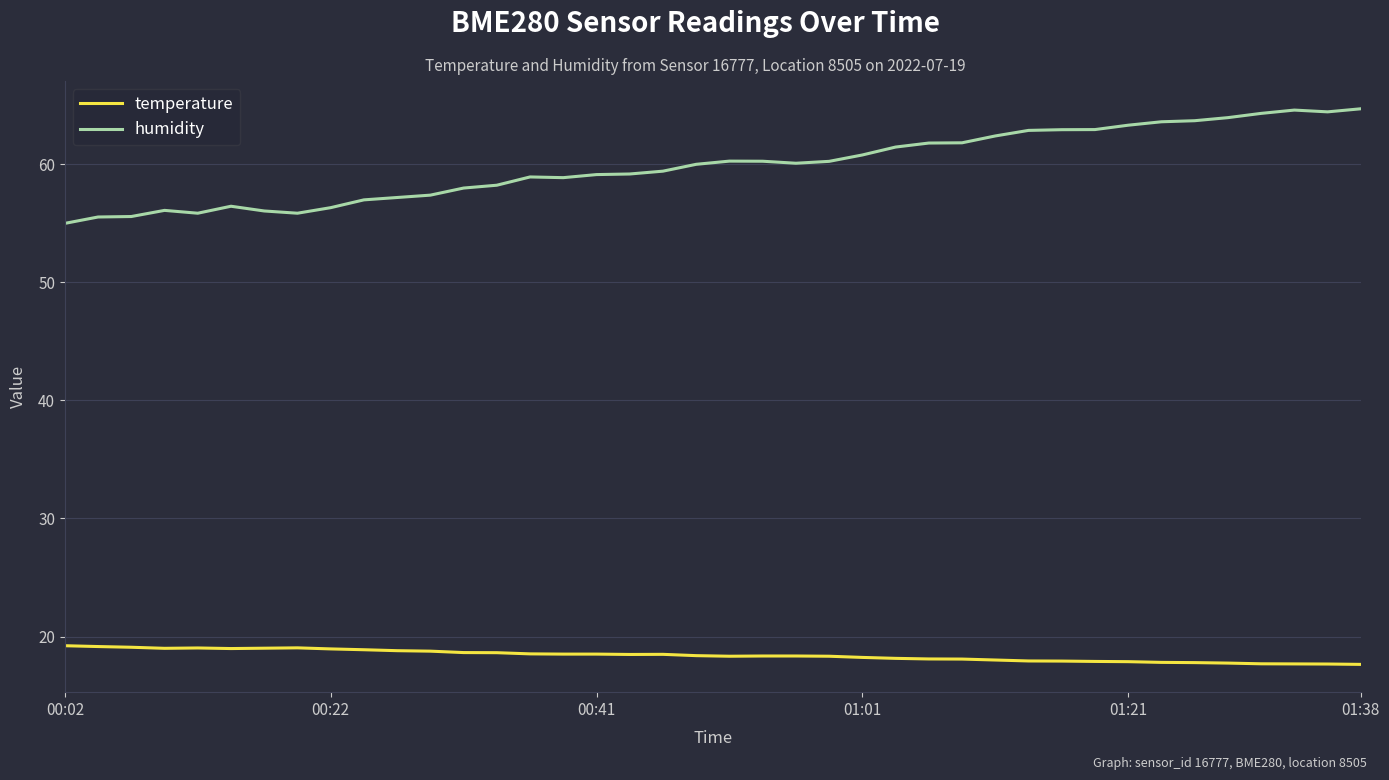

Which series has the widest spread of values?

humidity